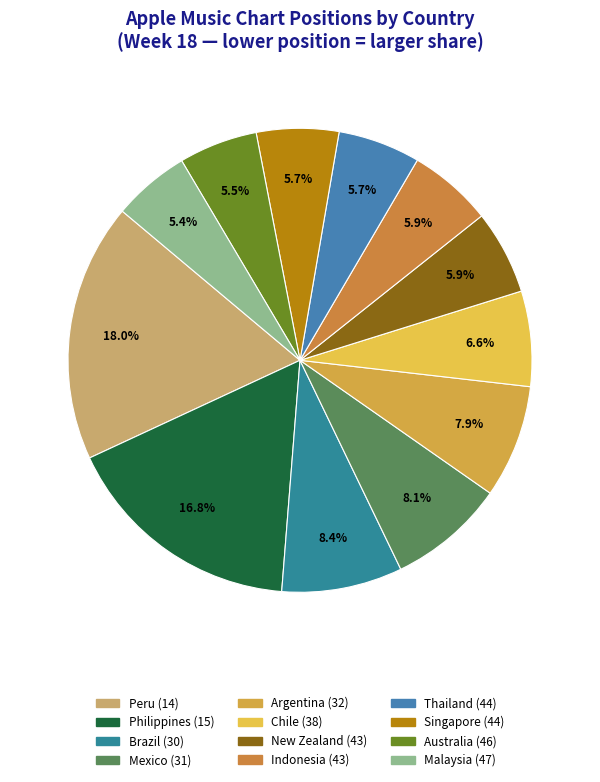

How many segments does this pie chart have?

12